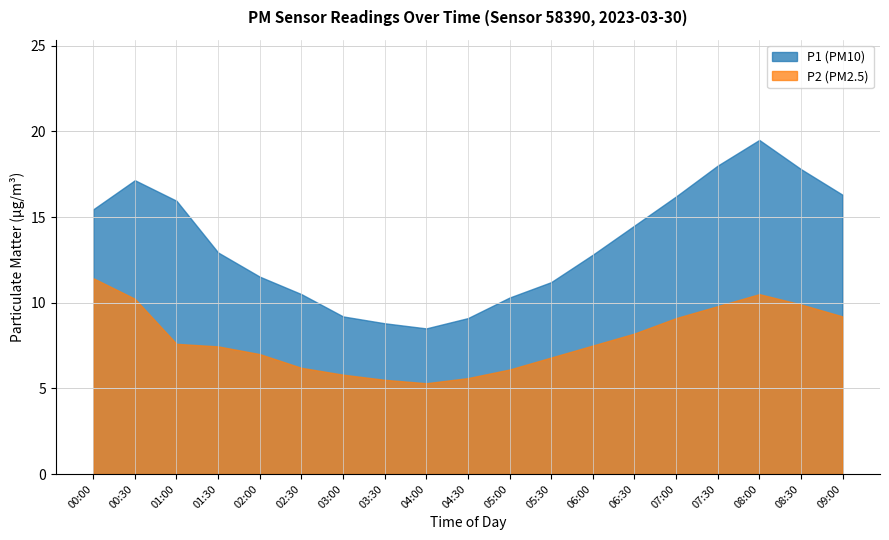

Read the P1 value at 00:00.

15.4